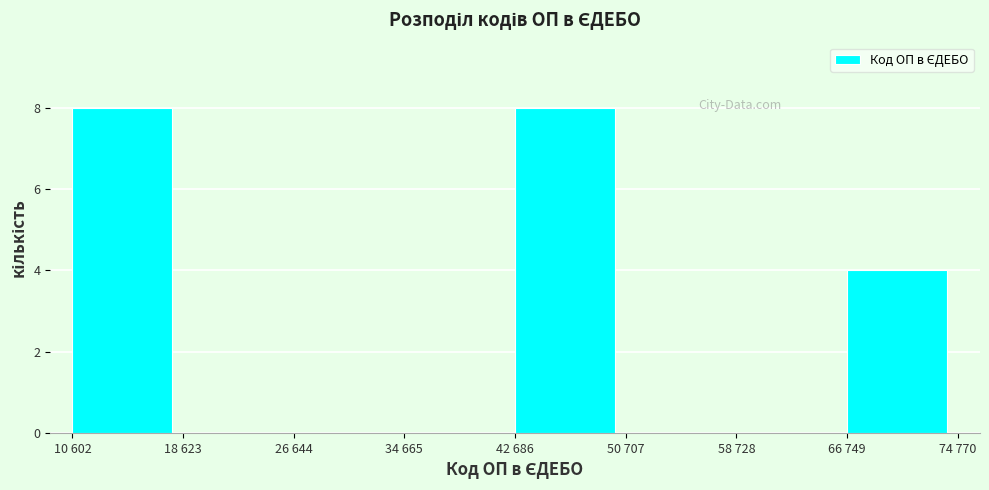

Reading right to left, extract all data points from this chart.

66 749=4	58 728=0	50 707=0	42 686=8	34 665=0	26 644=0	18 623=0	10 602=8